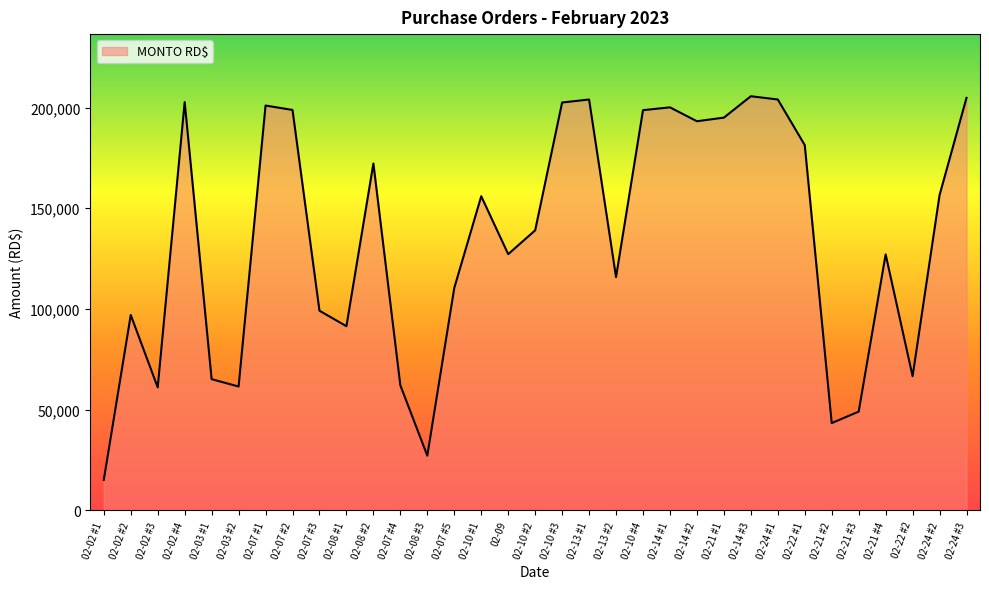

Read the value at 02-10 #3.

202500.0